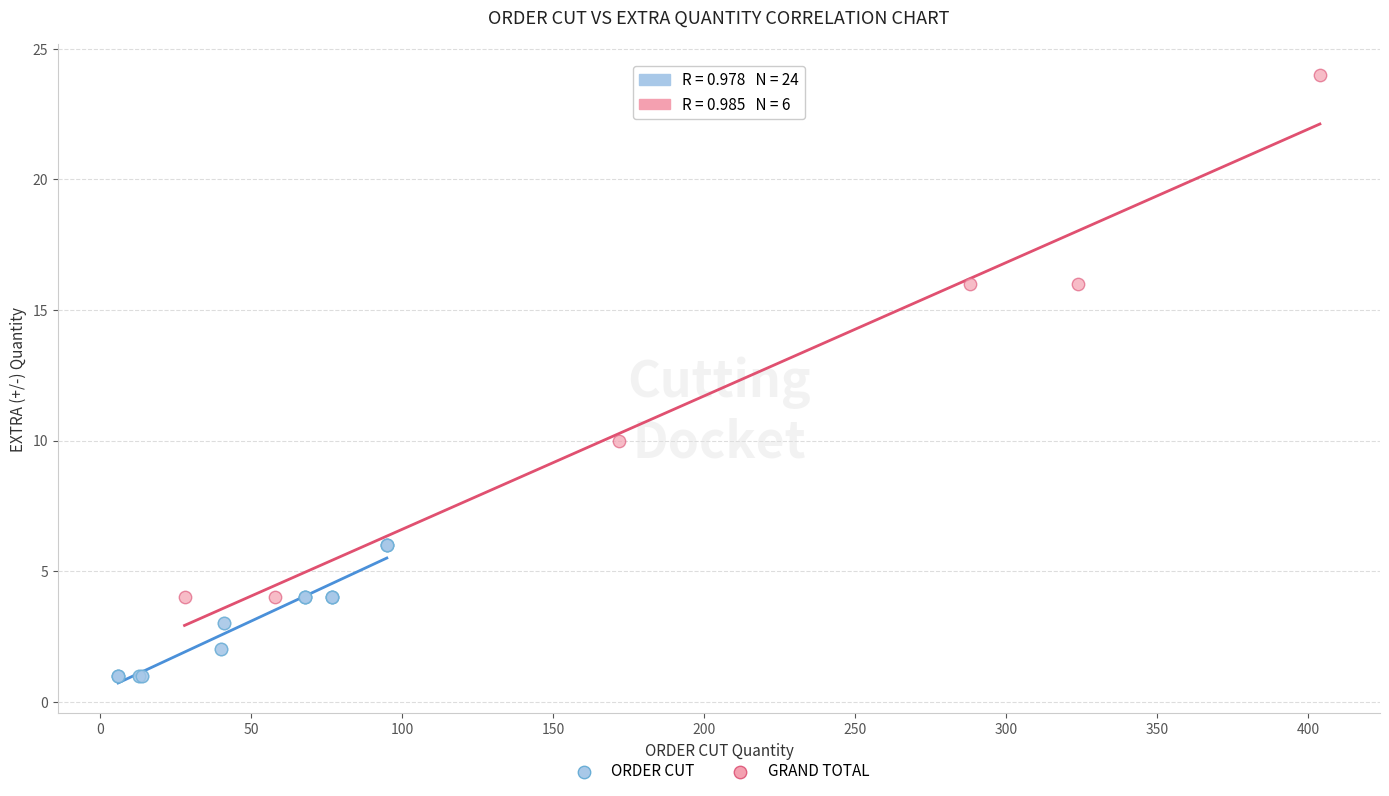

Which series contains the highest Y value?

GRAND TOTAL